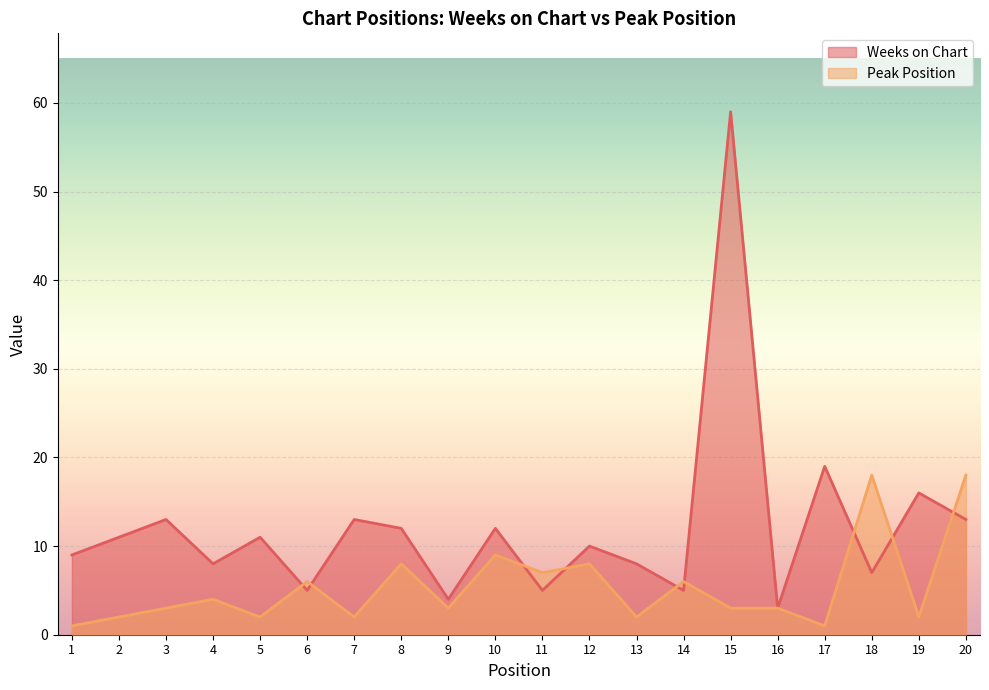

Rank the series by their average value, from highest to lowest.

Weeks on Chart, Peak Position